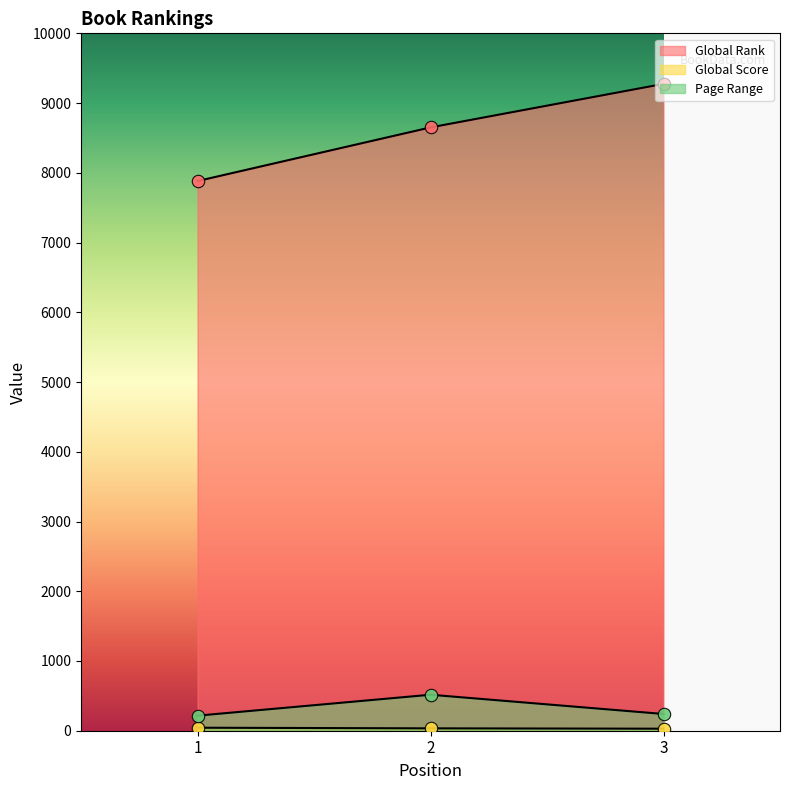

Is the value of Page Range at 2 greater than the value of Global Score at 3?

Yes